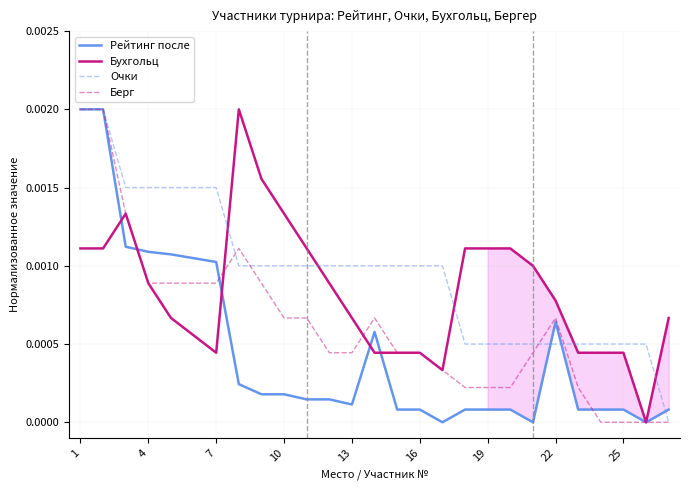

True or false: Бухгольц has a value of 0.0 at 22.

True